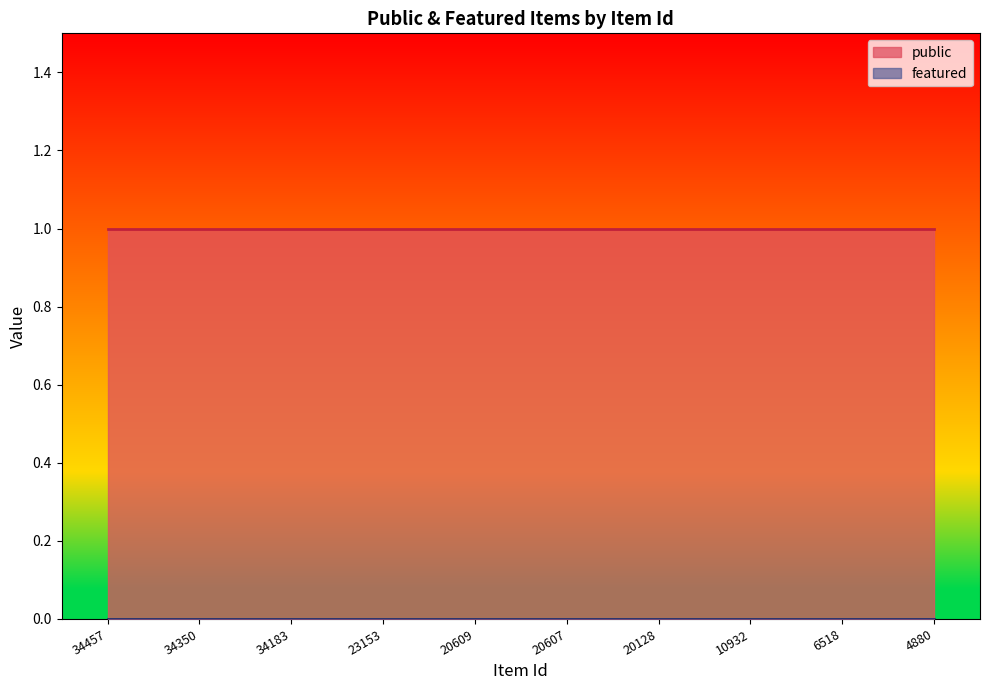

How many lines are shown in the chart?

2